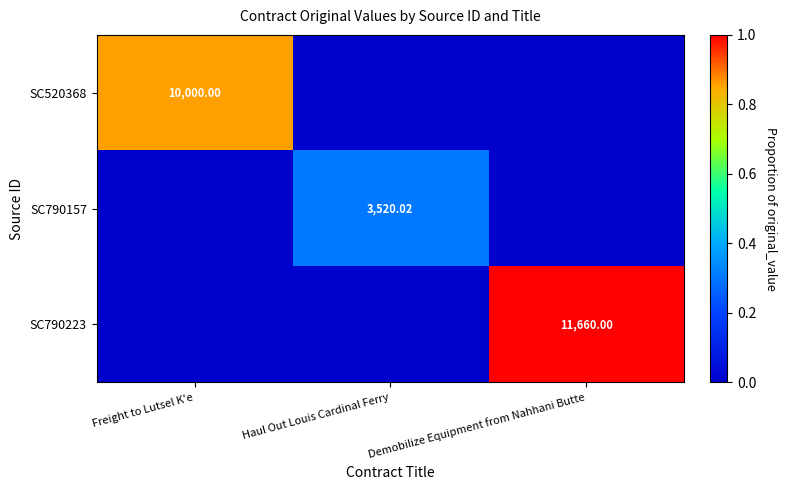

Which series has the widest spread of values?

SC790223